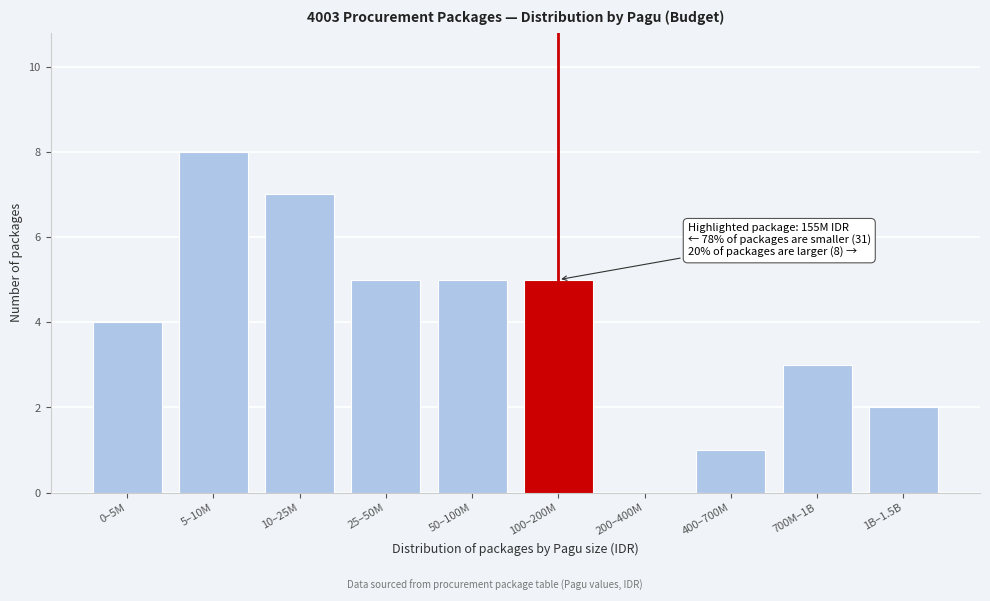

Reading left to right, list all the values displayed in this chart.

0–5M=4	5–10M=8	10–25M=7	25–50M=5	50–100M=5	100–200M=5	200–400M=0	400–700M=1	700M–1B=3	1B–1.5B=2